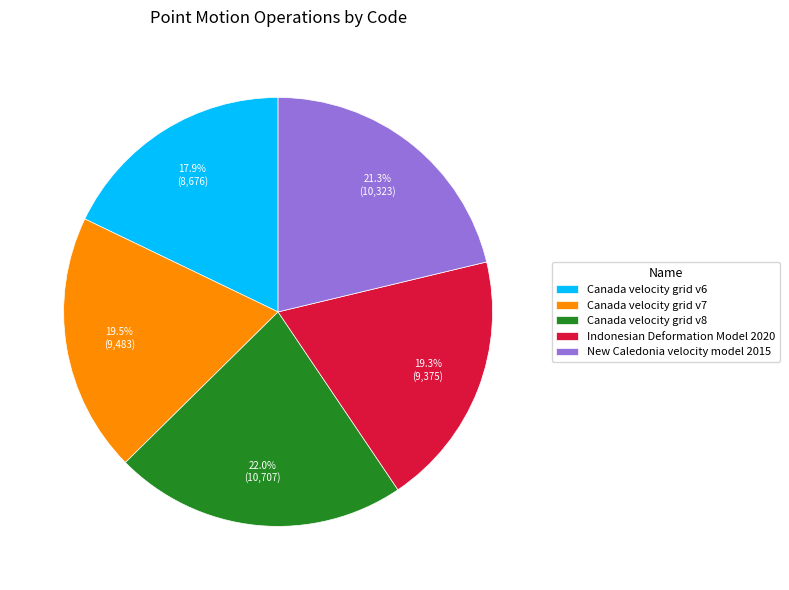

Which category has the biggest portion of the pie?

Canada velocity grid v8